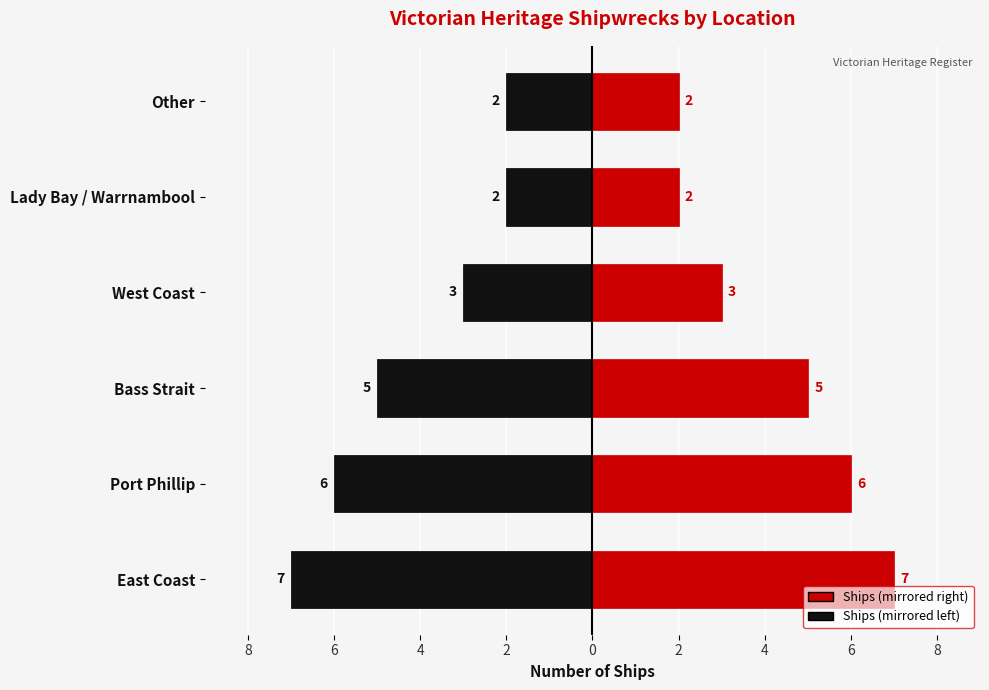

What is the sum of all Count (right) values?

25